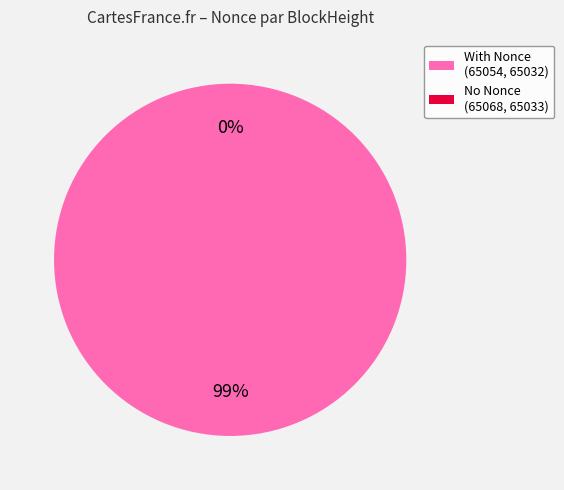

The 65033 slice represents 0% of the pie. True or false?

True